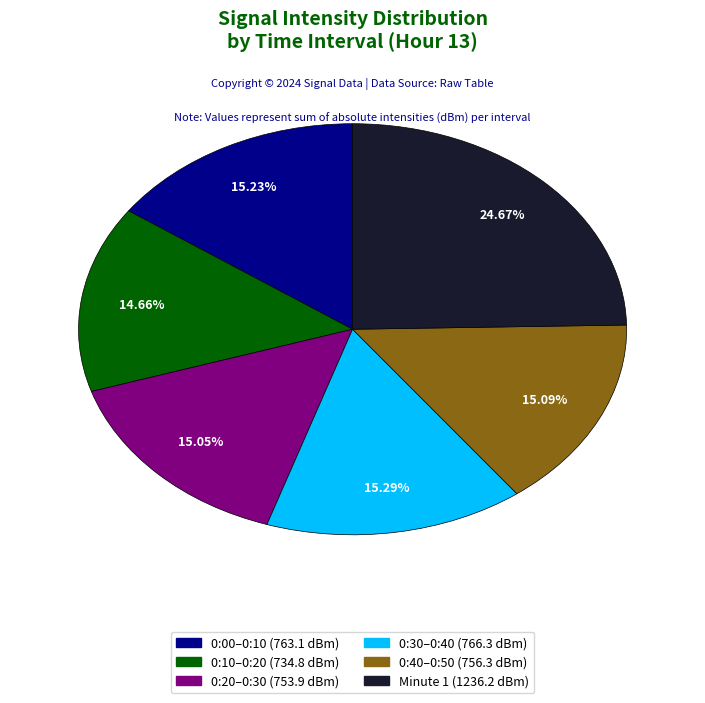

Is there a majority slice in this chart?

No